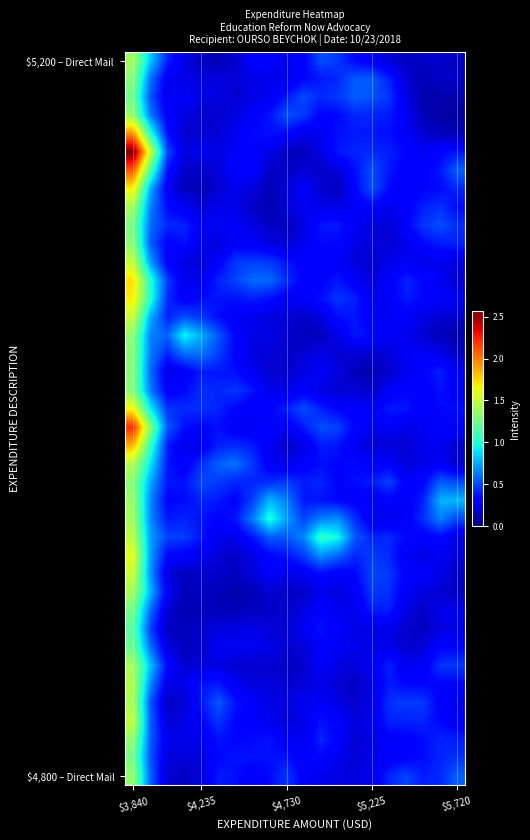

How many distinct data groups are displayed?

40